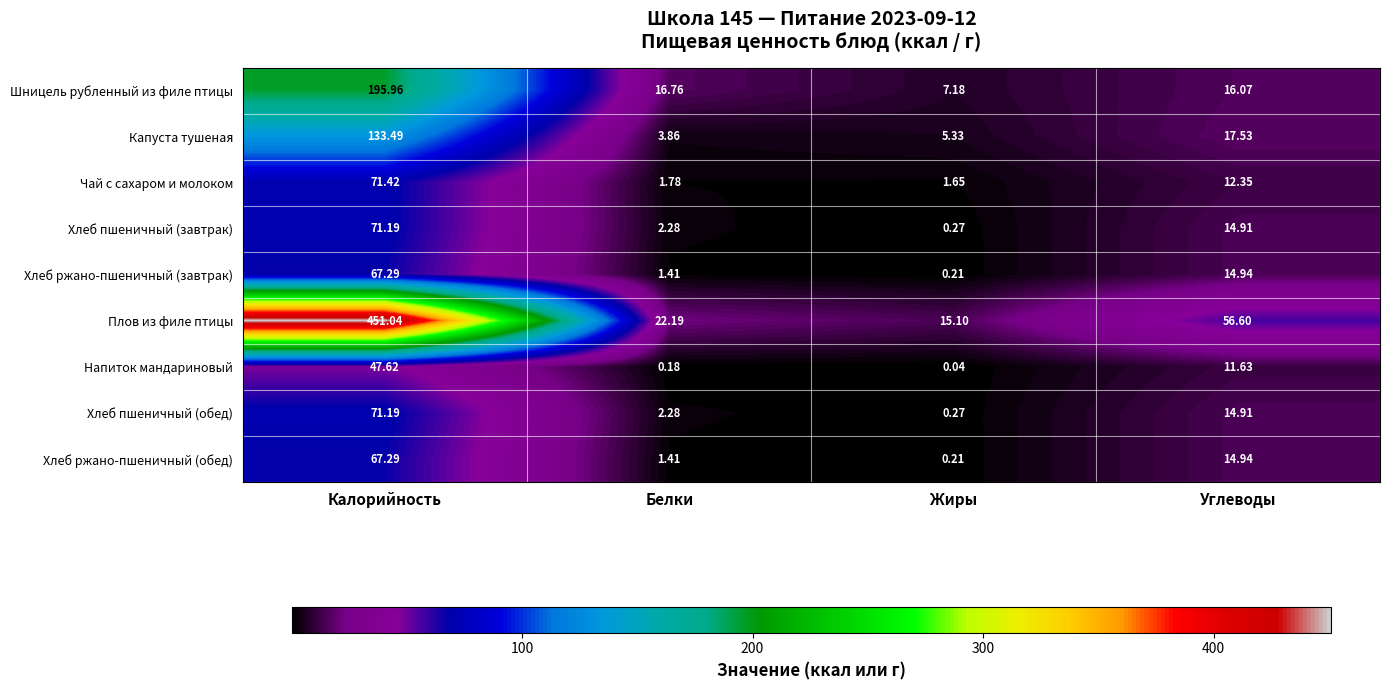

List the labels in order of Хлеб ржано-пшеничный (завтрак) value, smallest first.

Жиры, Белки, Углеводы, Калорийность